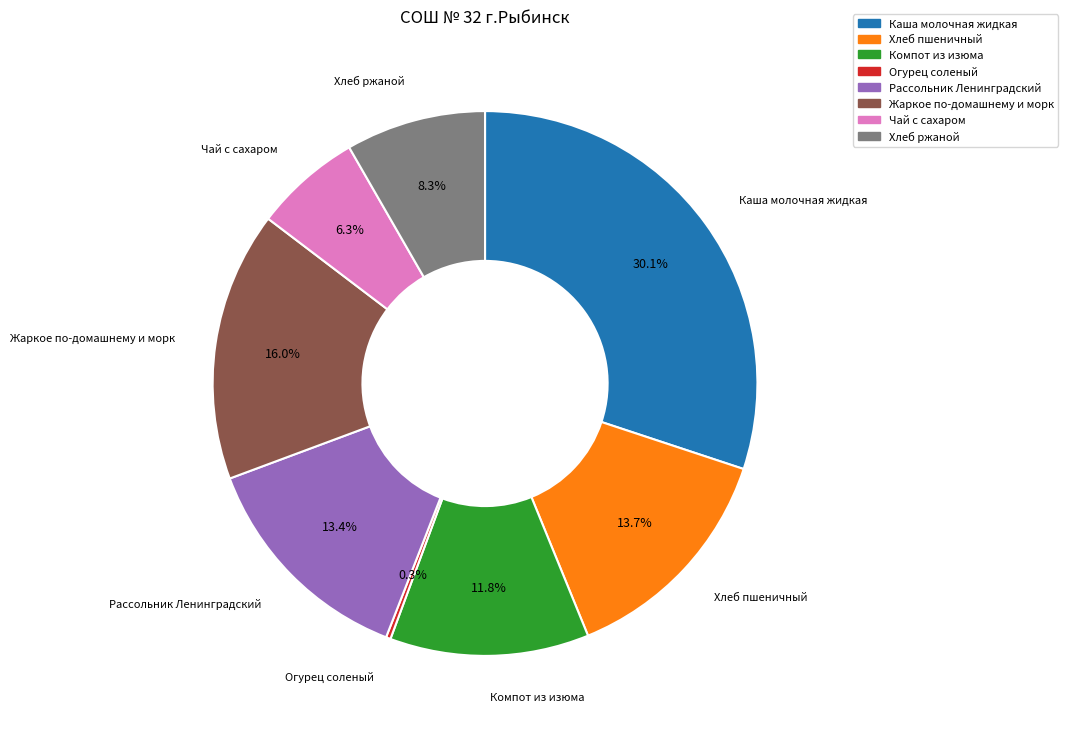

Which has a higher value, Каша молочная жидкая or Компот из изюма?

Каша молочная жидкая